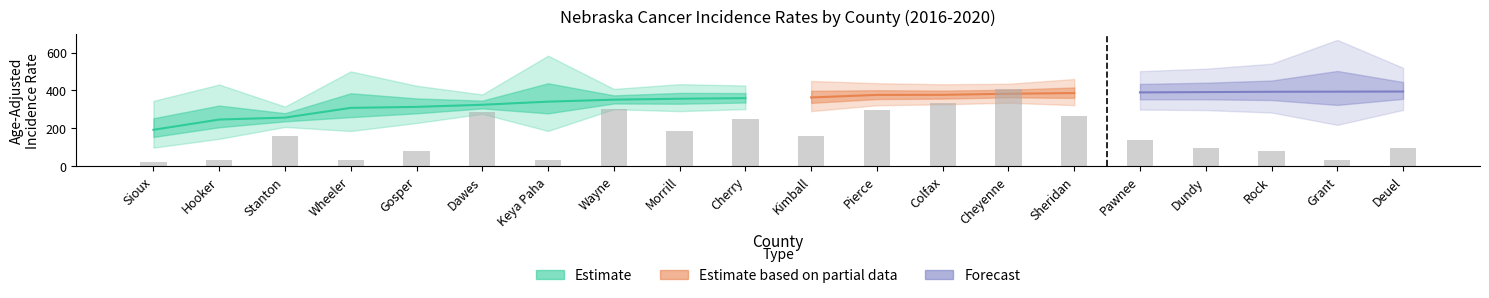

At Kimball, list the series in order from largest to smallest.

Upper 95% CI, Age-Adjusted Rate, Lower 95% CI, Avg Annual Count